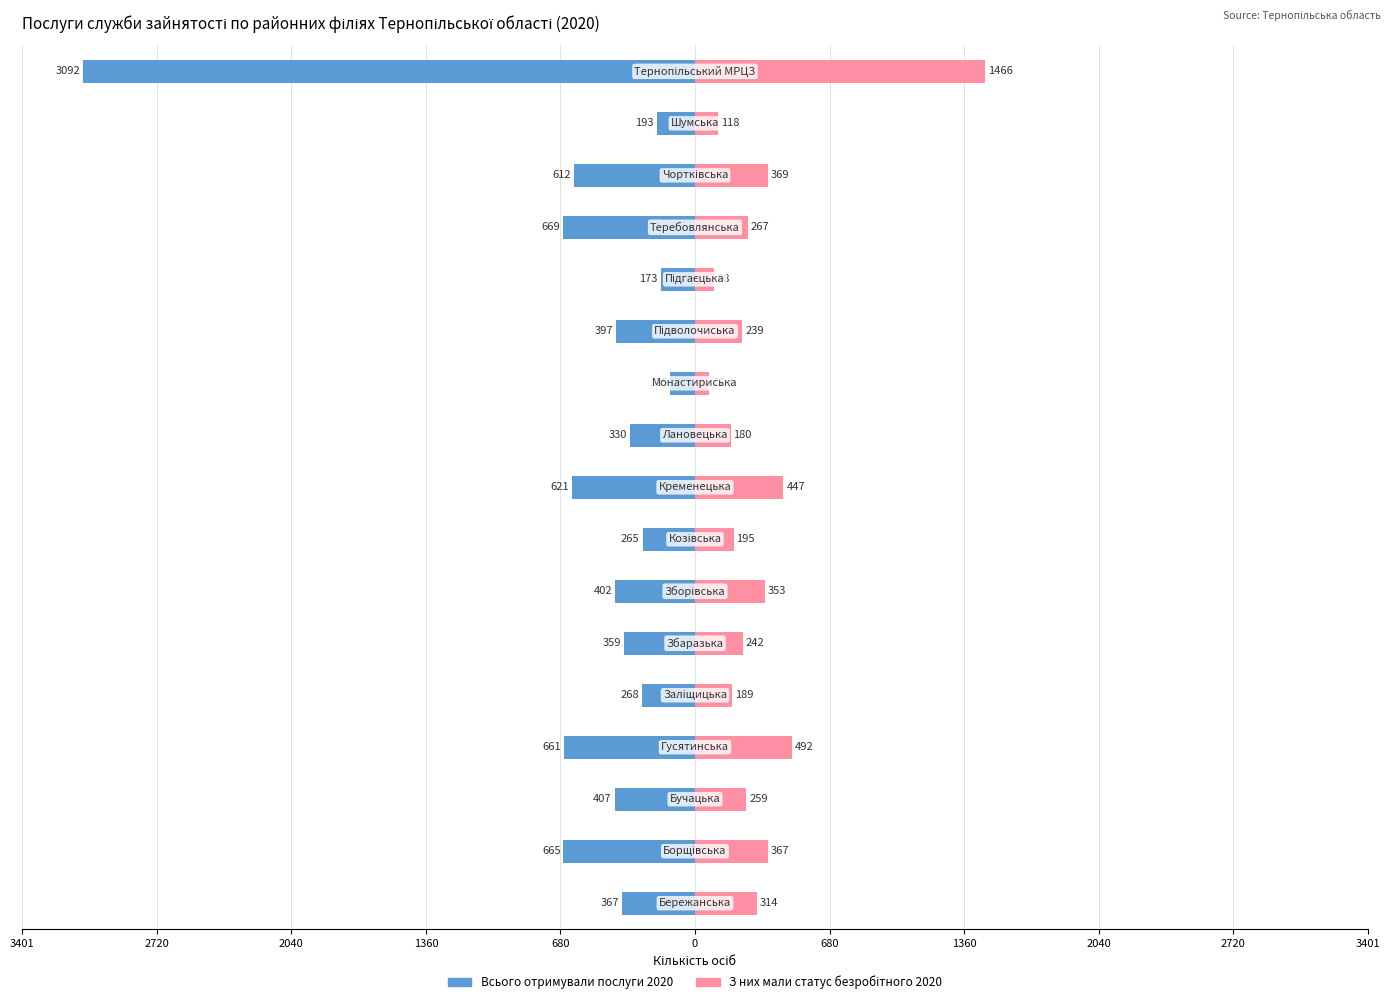

What is the value of the Всього отримували послуги 2020 bar at the 15th from the left?

-612